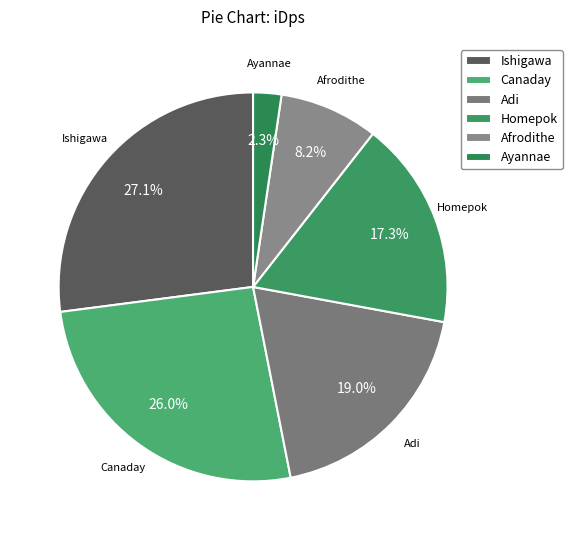

Is Canaday the majority of the pie?

No